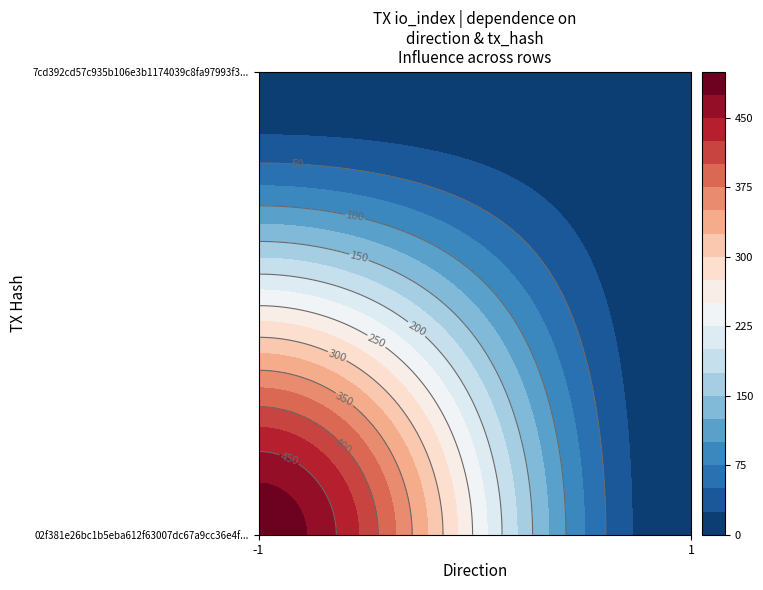

The value of 7cd392cd57c935b106e3b1174039c8fa97993f3 at io_index is 2. True or false?

False